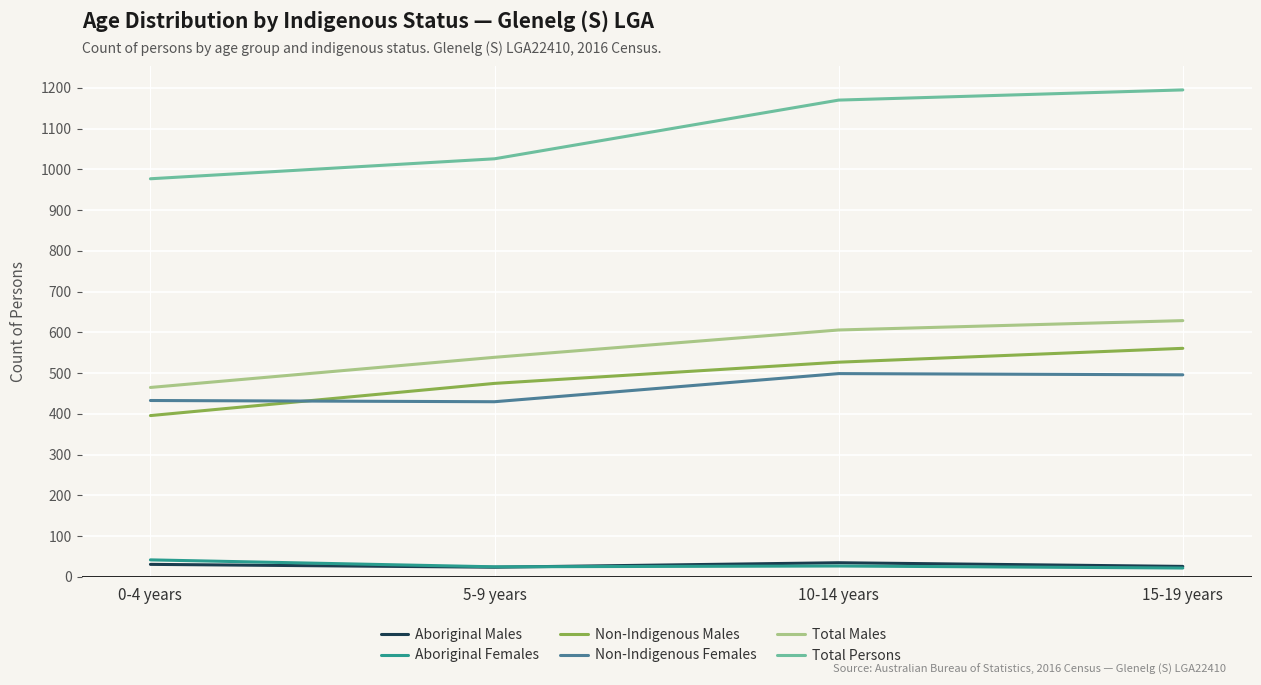

The value of Non-Indigenous Males at 0-4 years is 210. True or false?

False